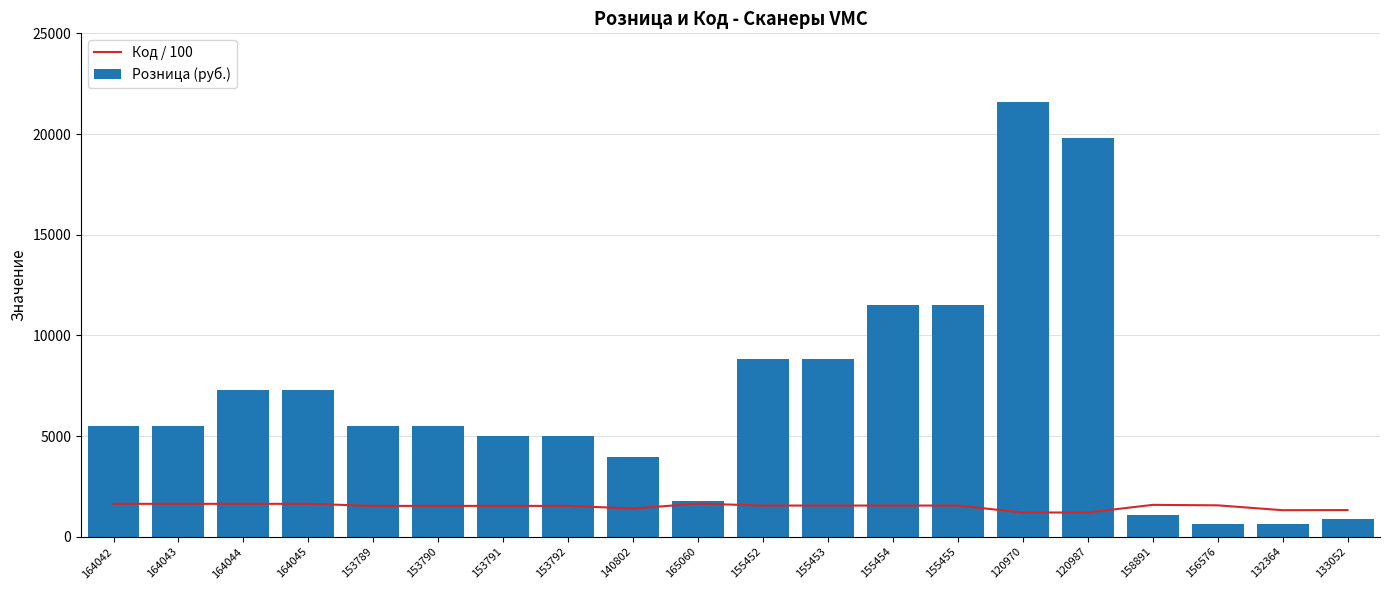

How many groups of bars are there?

20